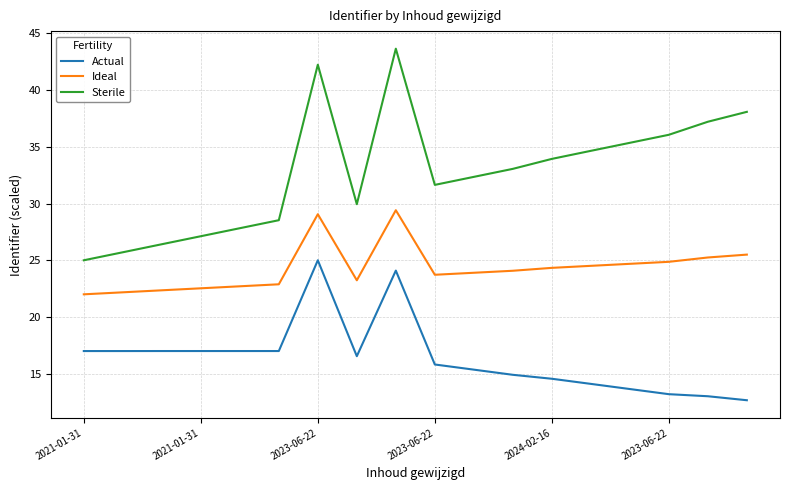

True or false: Actual and Ideal cross at least once.

False